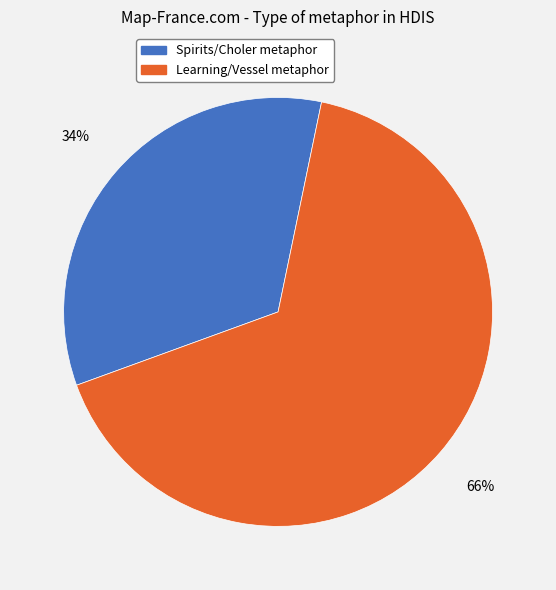

Which category has the biggest portion of the pie?

Learning/Vessel metaphor